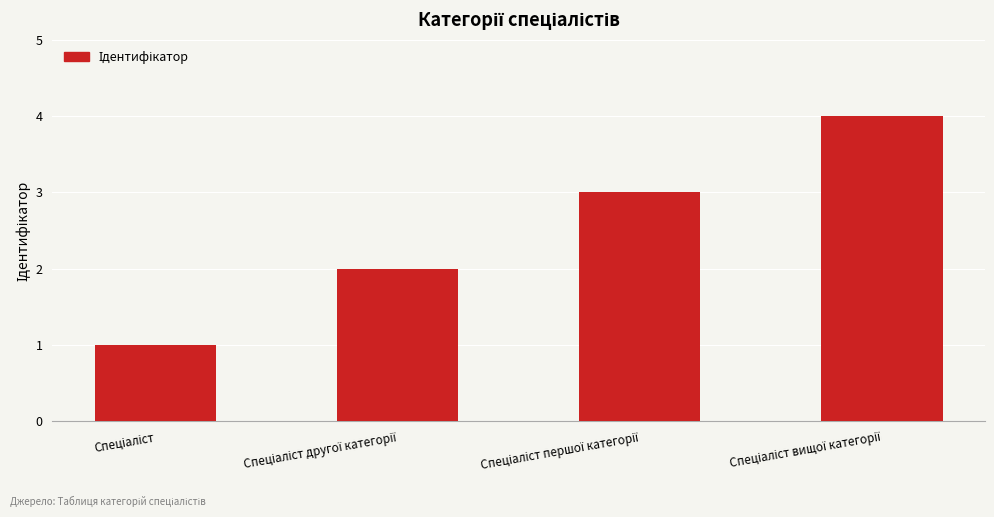

Count the number of categories in the chart.

4